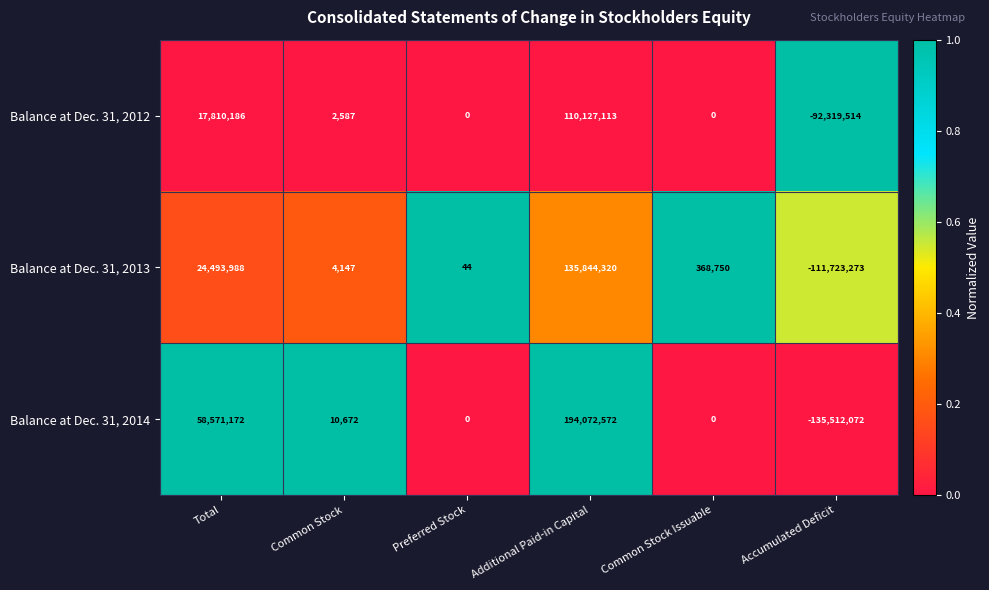

What is the approximate value of Balance at Dec. 31, 2013 at Accumulated Deficit?

-111723273